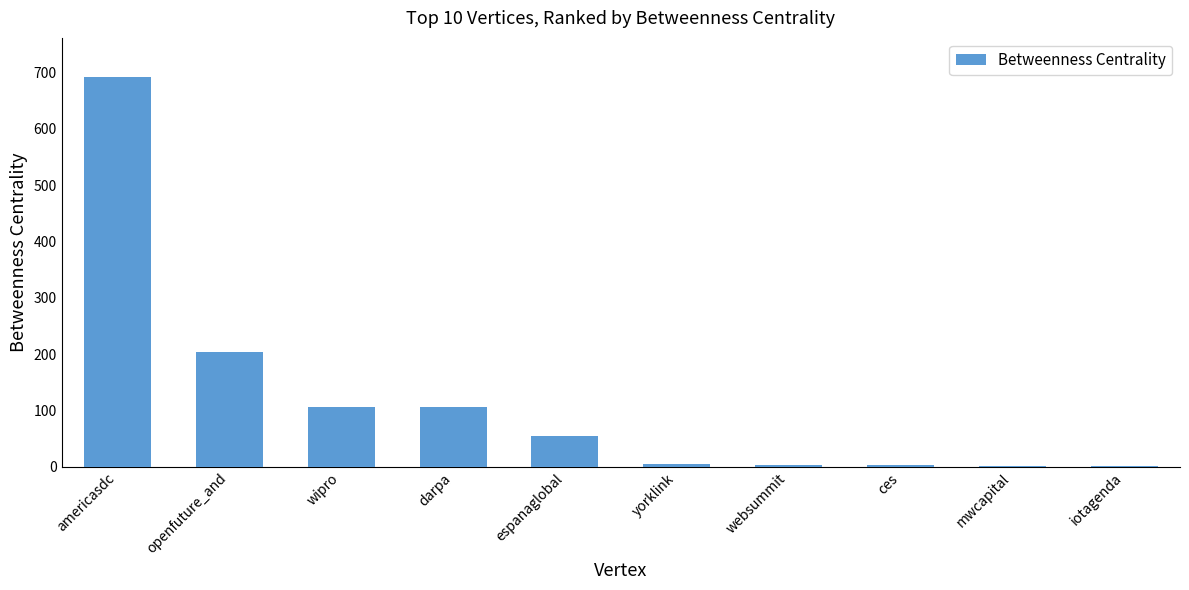

The chart shows a value of 981.2 at americasdc. True or false?

False